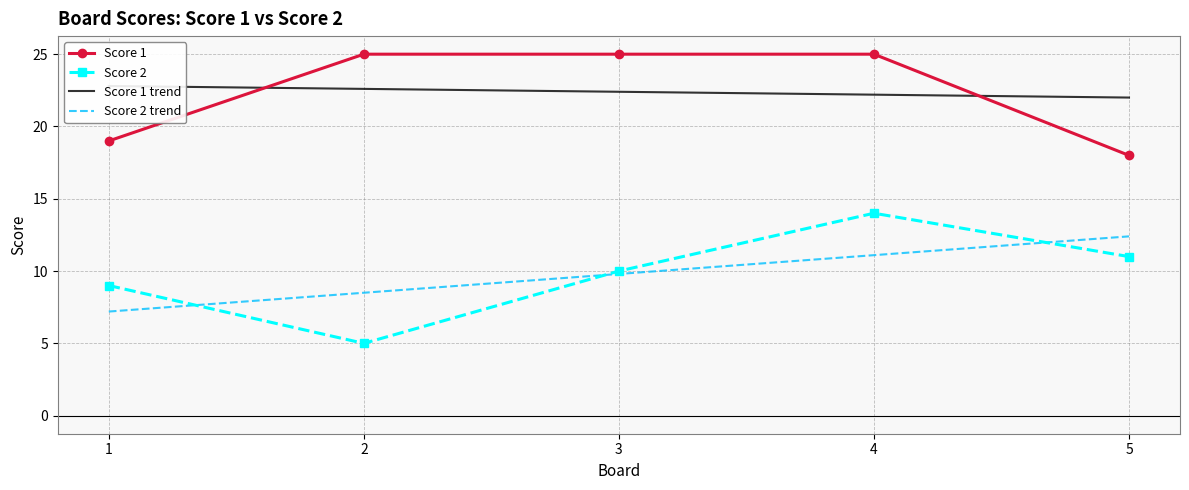

Reading right to left, transcribe all the data shown in this chart.

Score 1: 18.0	25.0	25.0	25.0	19.0
Score 2: 11.0	14.0	10.0	5.0	9.0
Score 1 trend: 22.0	22.2	22.4	22.6	22.8
Score 2 trend: 12.4	11.1	9.8	8.5	7.2